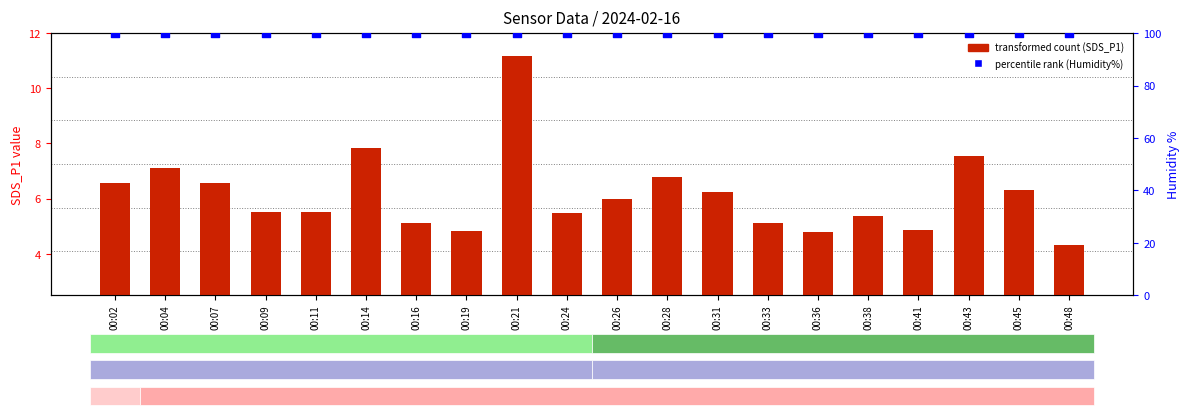

Which series reaches the minimum Y coordinate?

transformed count (SDS_P1)